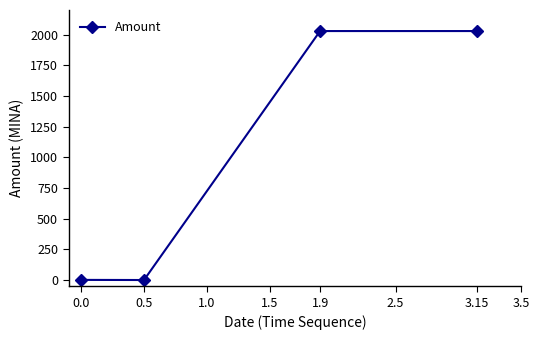

What is the sum of all values?

4060.0